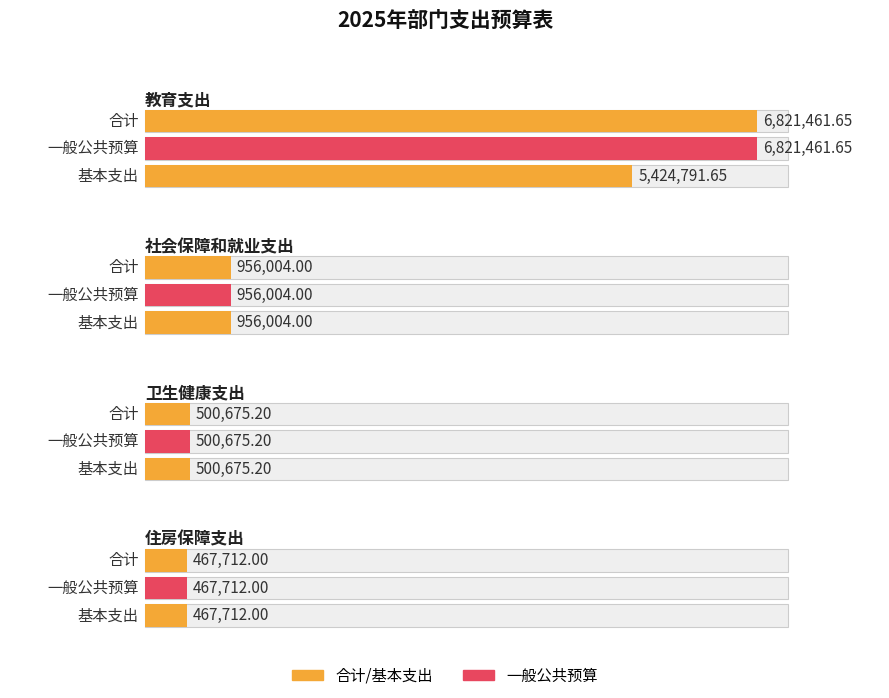

Does the chart contain stacked bars?

No